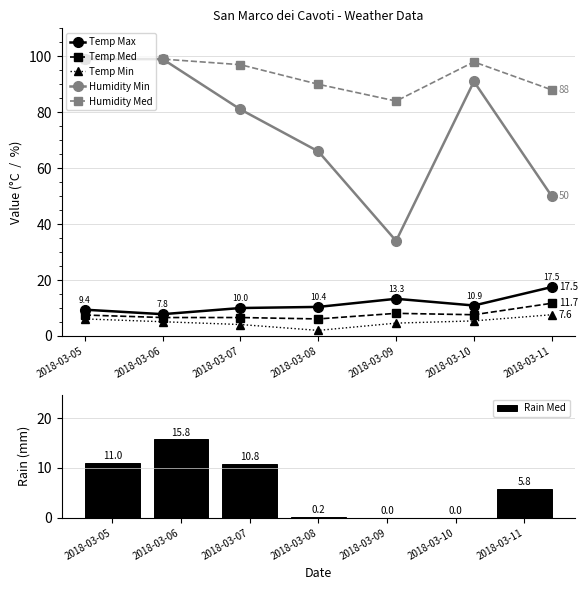

Which series has the largest range (max minus min)?

Humidity Min